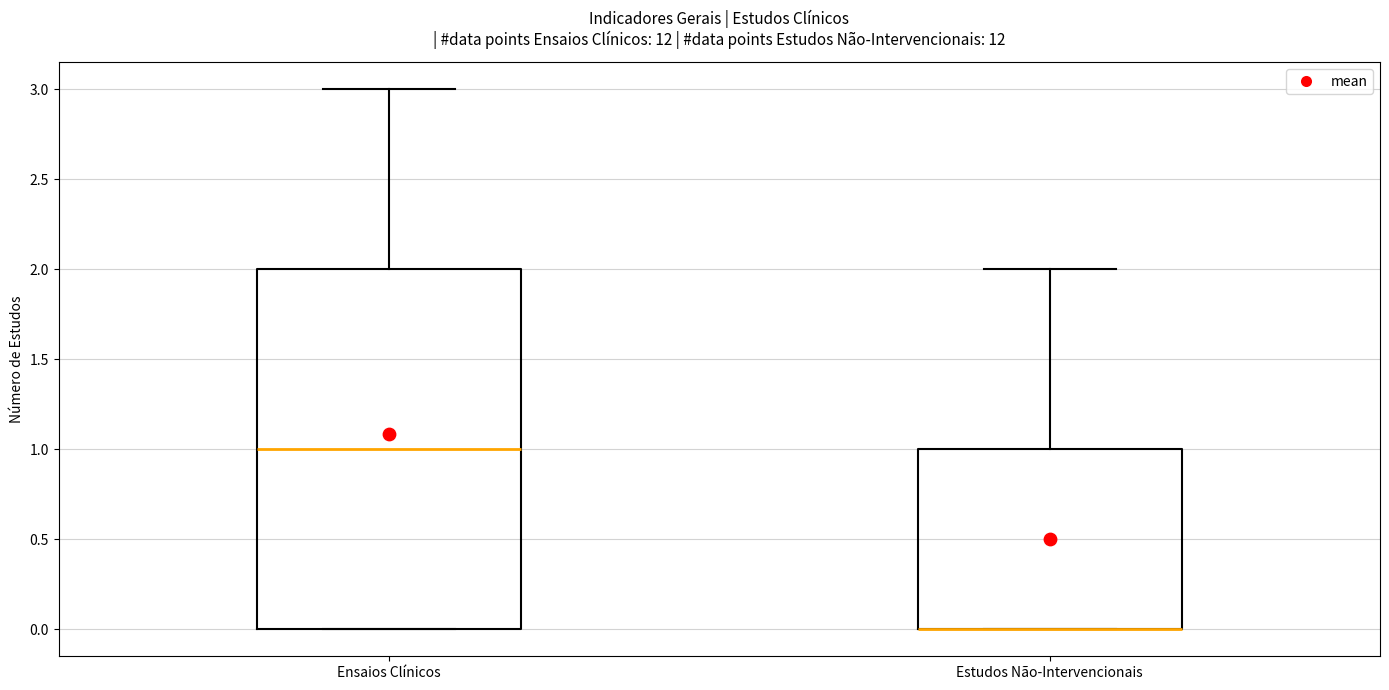

Where is the lower edge of the box for Ensaios Clínicos on the y-axis? The values are not printed on the chart, so give them approximately, as read against the axis.

0